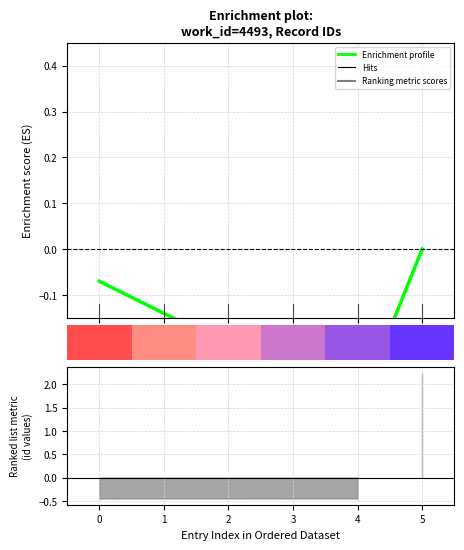

Count the values in the range 0 to 1.

1